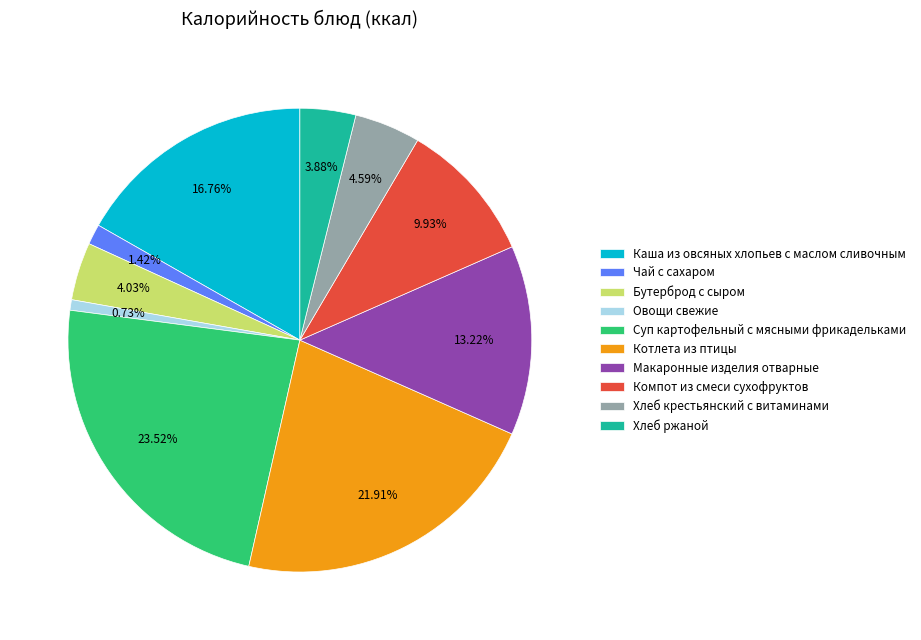

Which category has the biggest portion of the pie?

Суп картофельный с мясными фрикадельками